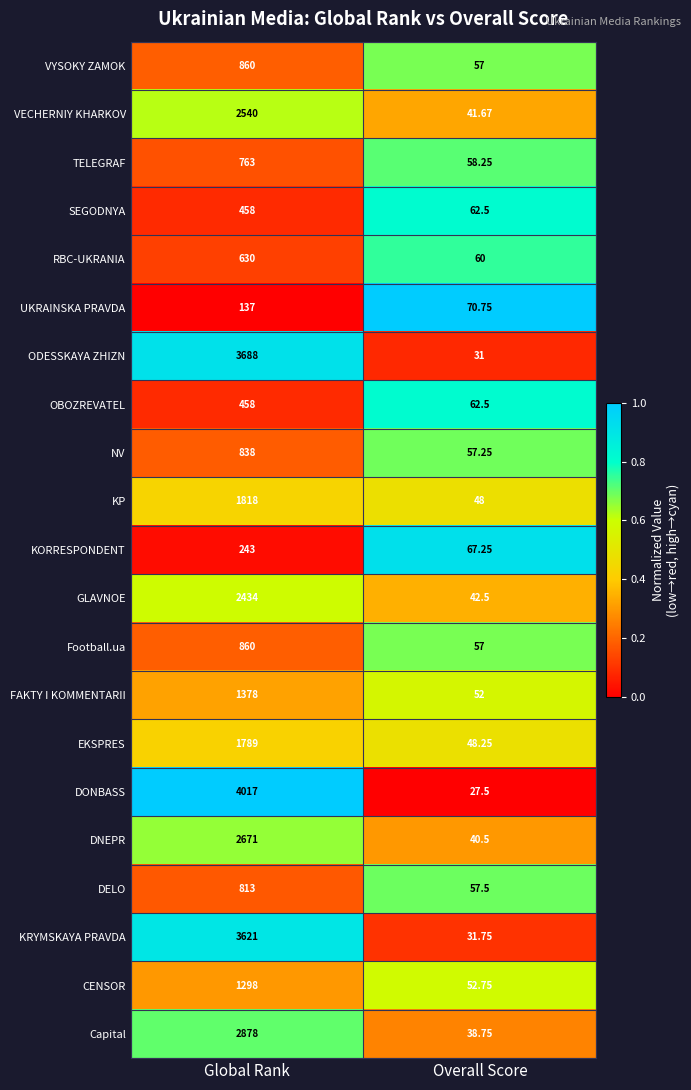

At which label is KRYMSKAYA PRAVDA closest to 1826?

Overall Score